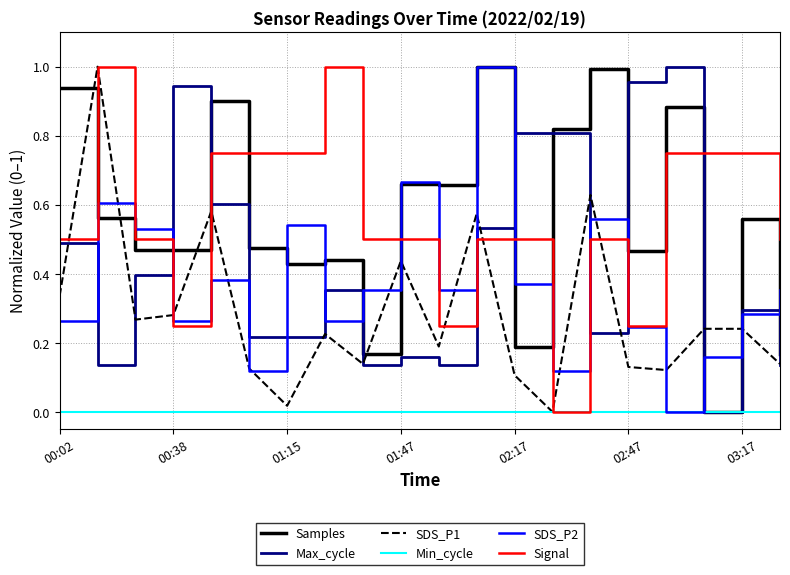

What is the sum of all SDS_P2 values?

7.4